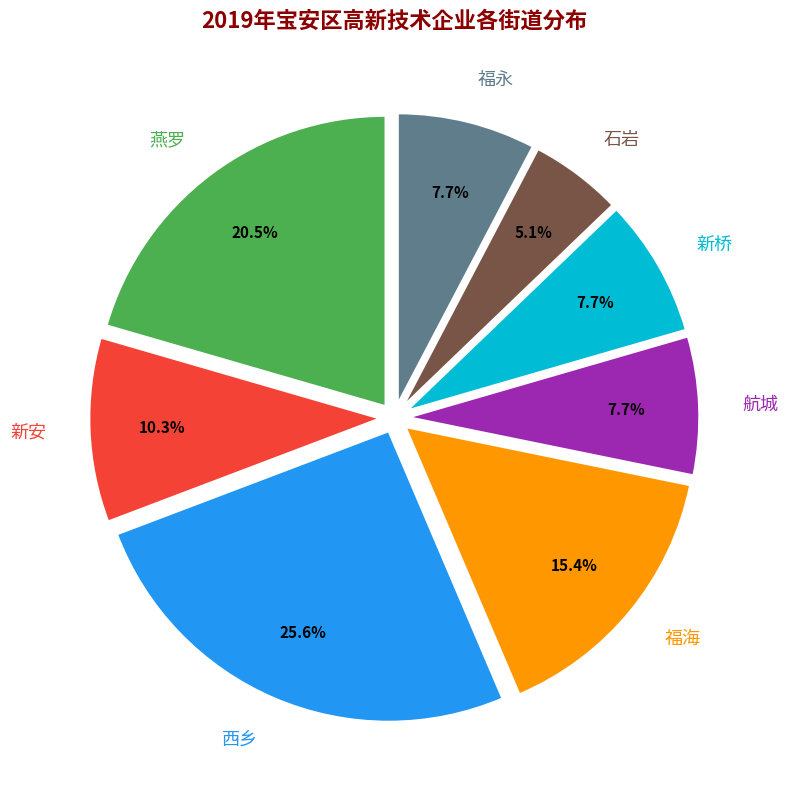

Is there a majority slice in this chart?

No